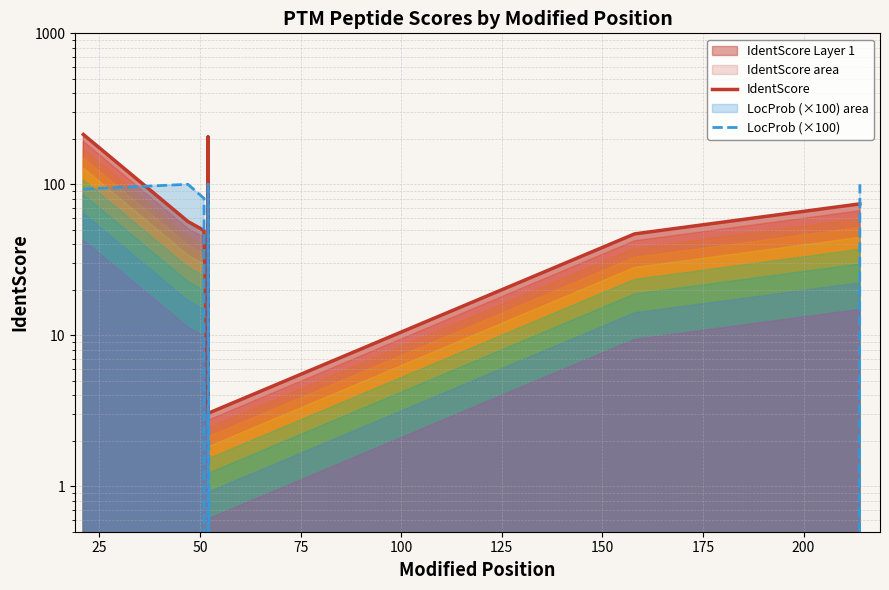

Reading right to left, transcribe all the data shown in this chart.

IdentScore: 74.2	46.9	3.0	205.8	3.4	49.4	56.7	213.9
LocProb (×100): 100.0	0.0	99.2	100.0	0.0	80.7	100.0	93.0